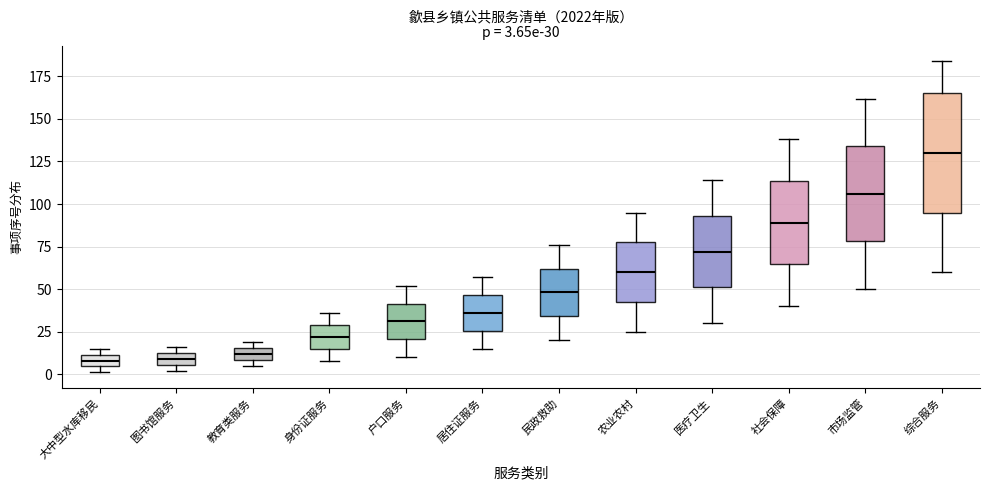

Comparing the boxes themselves (not the whiskers), which one is the tallest?

综合服务